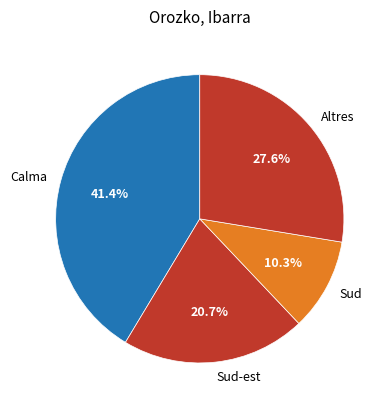

What percentage is NOT represented by Calma?

58.6%